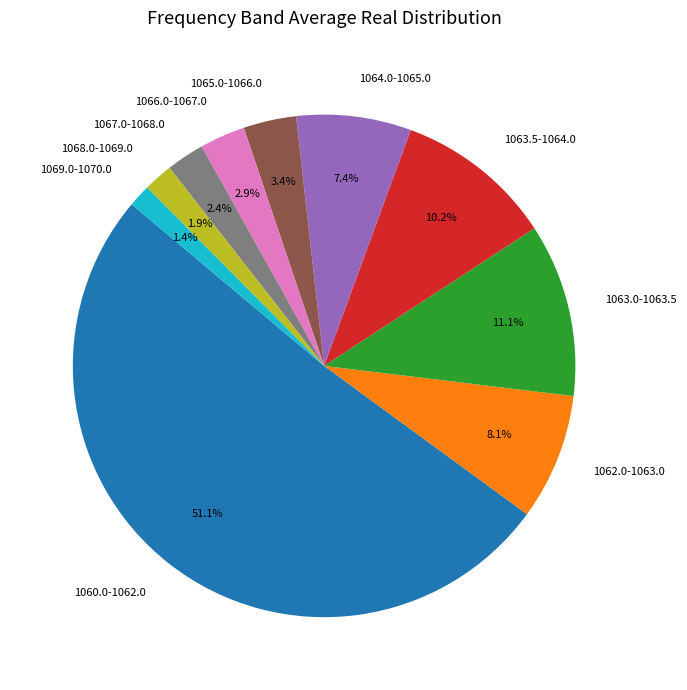

Is there any slice that represents more than half of the pie?

Yes